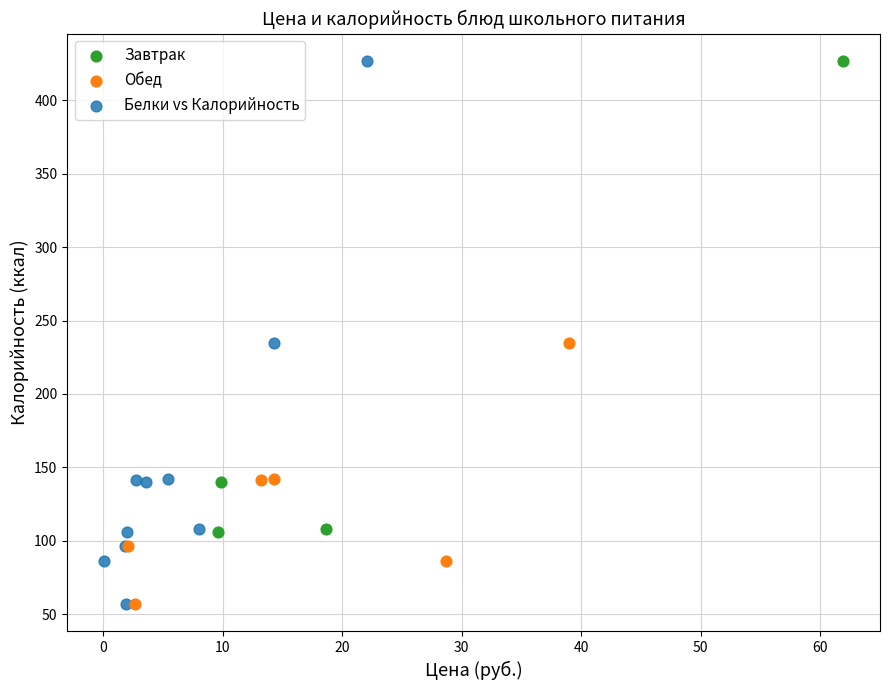

What are all the series names shown in the legend?

Завтрак, Обед, Белки vs Калорийность